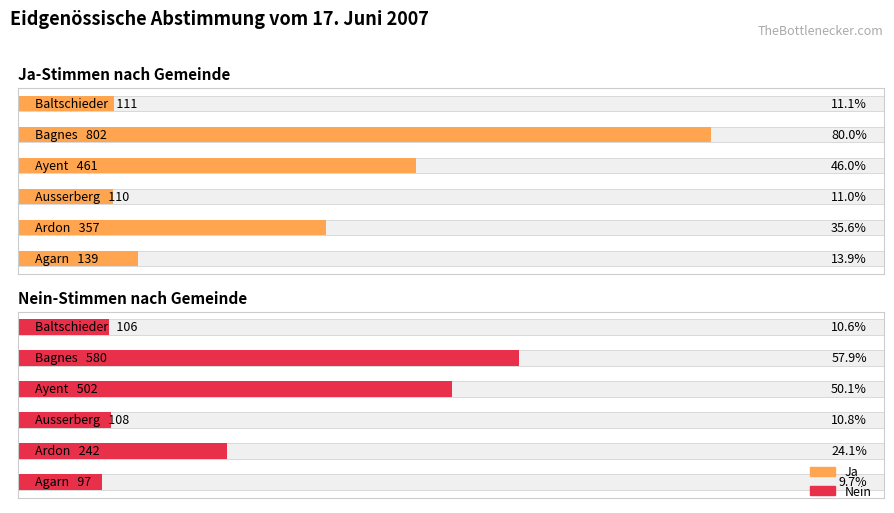

Which has a higher value, Ayent or Bagnes?

Bagnes